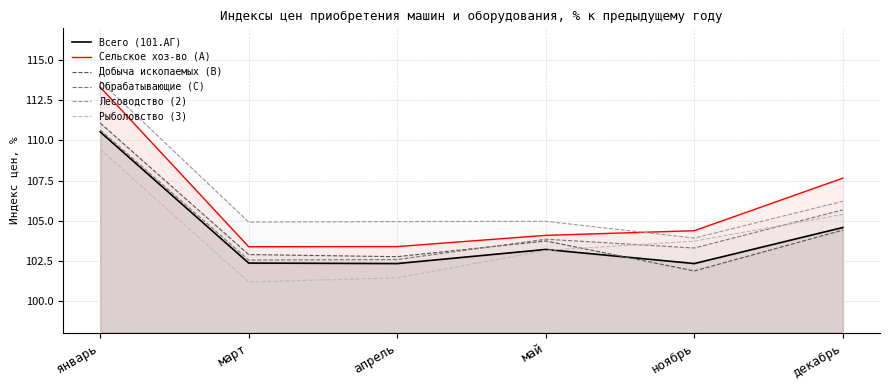

Between январь and ноябрь, which is larger?

январь